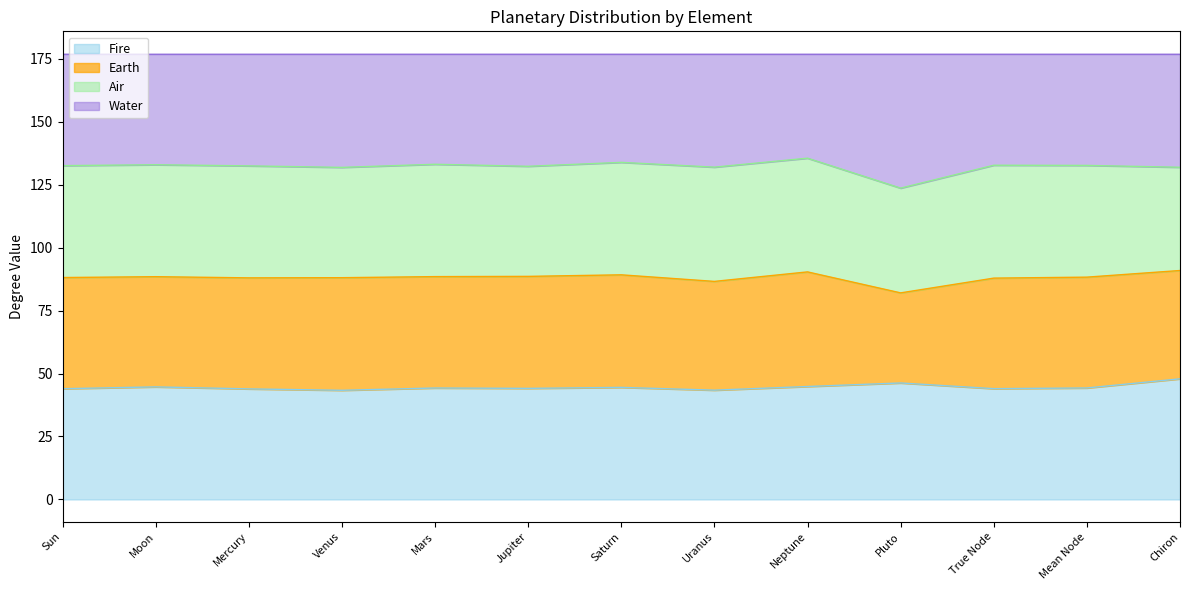

Where is the first local minimum for Fire?

Venus